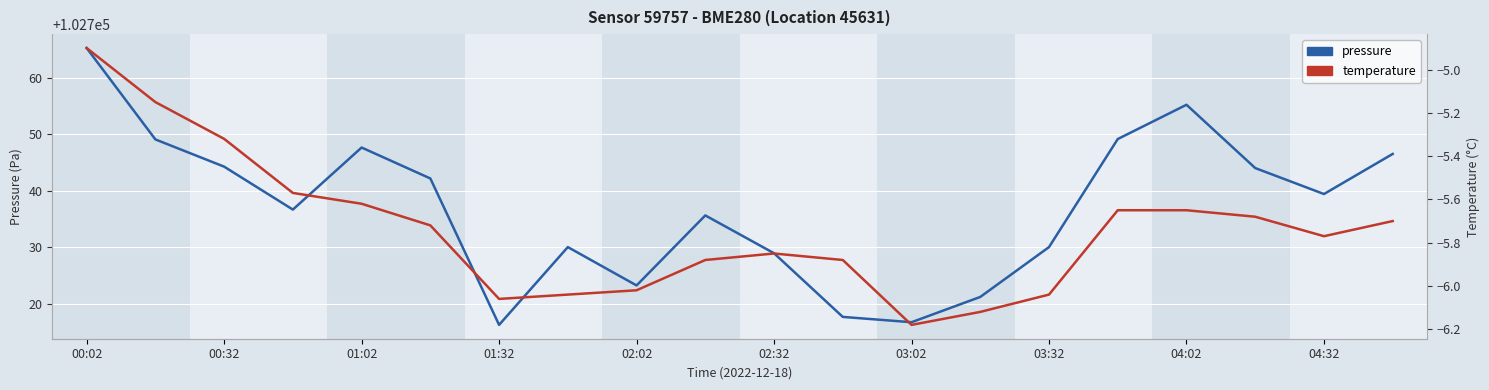

How many data points in temperature are above -5?

1